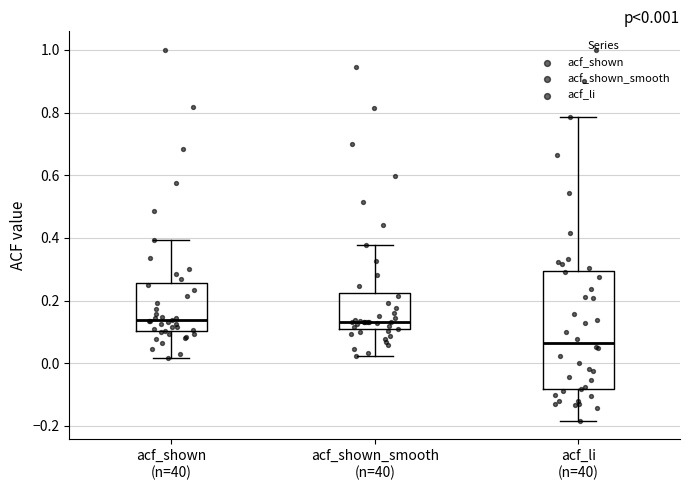

Which box is the tallest, from its lower edge to its upper edge?

acf_li (n=40)